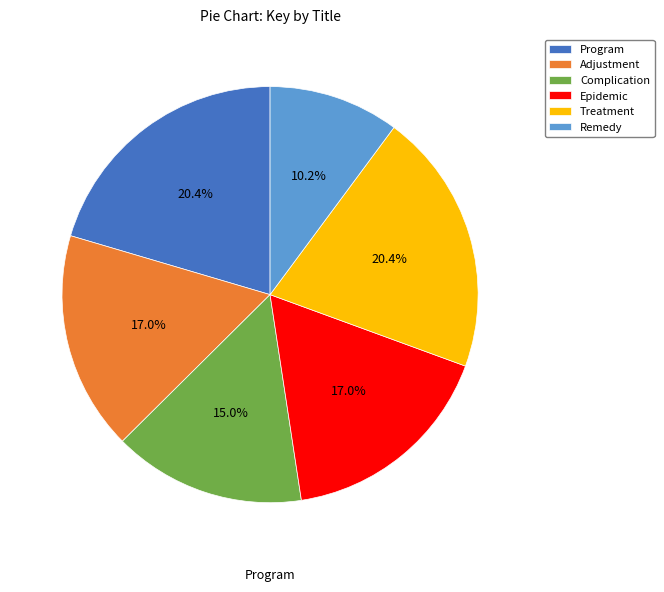

What is the ratio of the value at Complication to the value at Treatment?

0.7